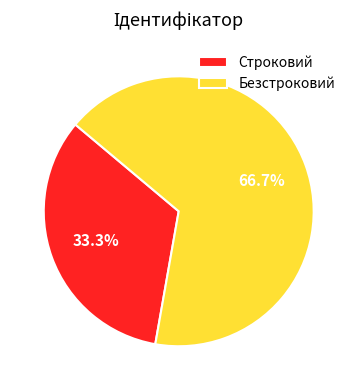

What is the smallest slice in the pie chart?

Строковий